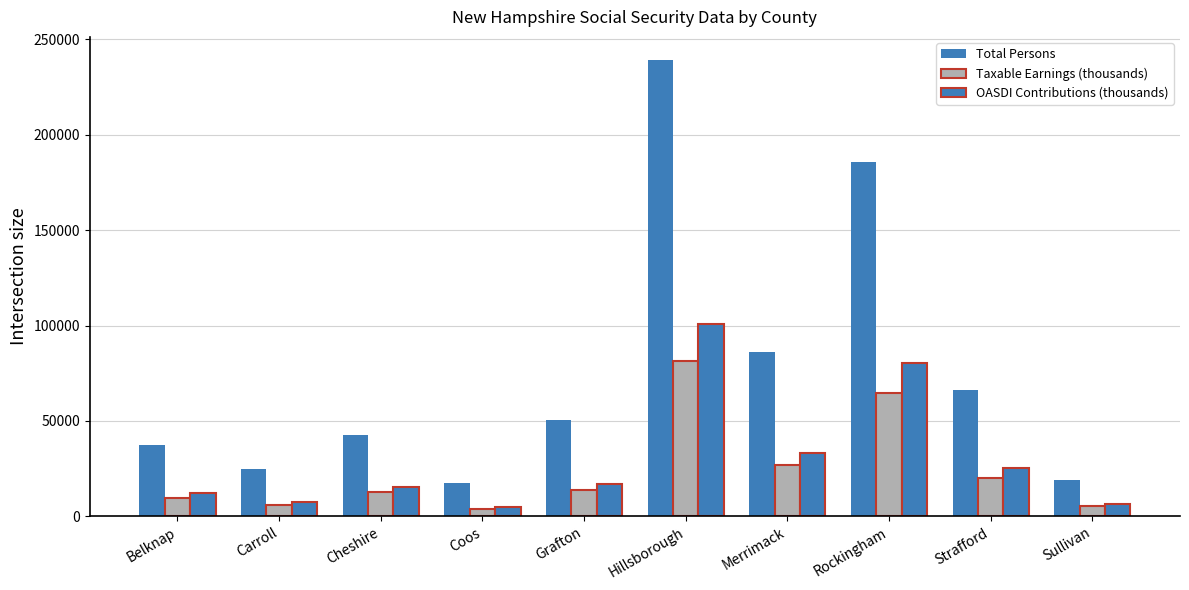

Count the number of data series in this chart.

3